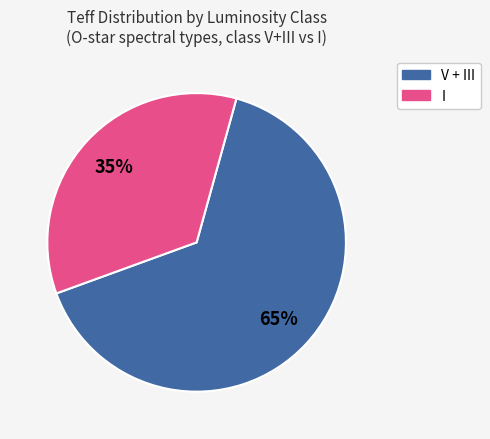

How many slices are in this pie chart?

2